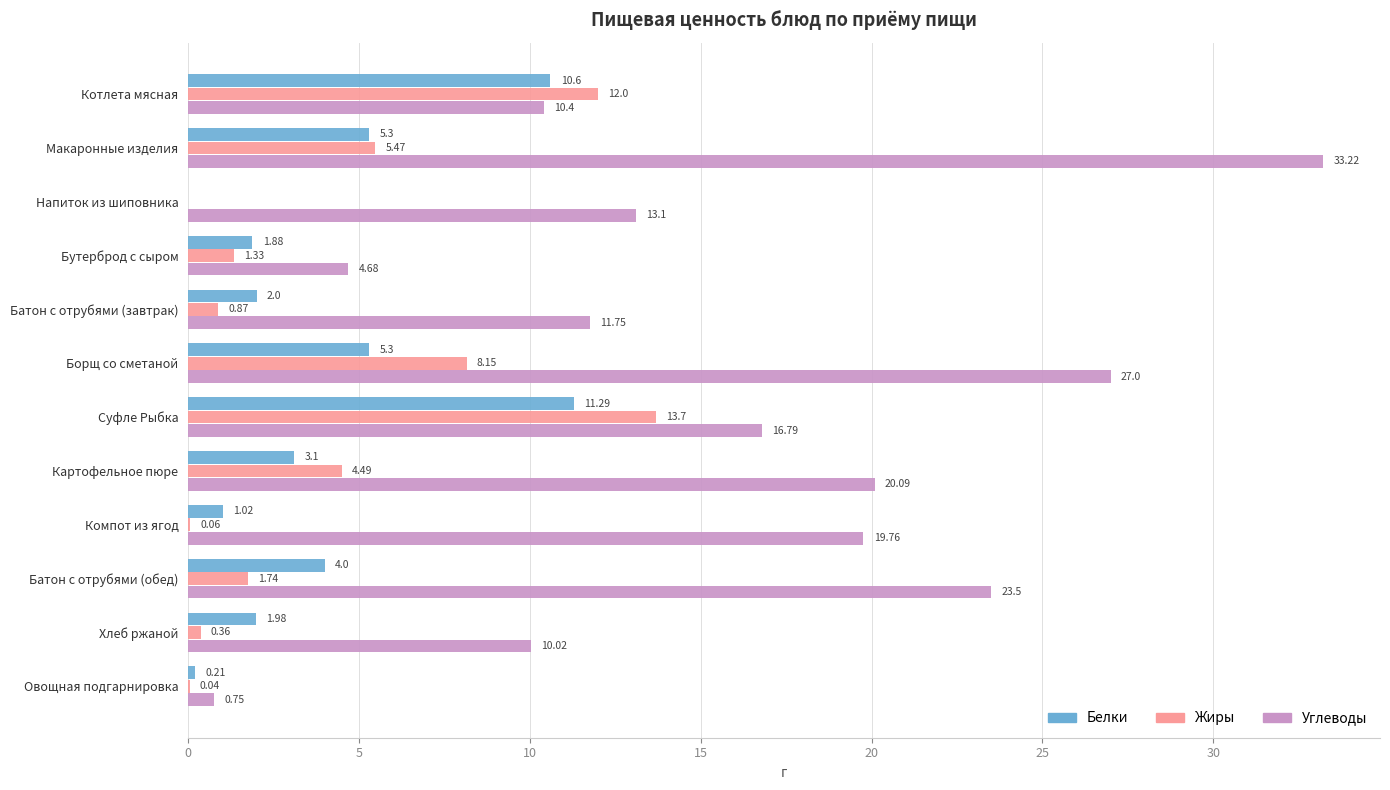

What are all the series names shown in the legend?

Белки, Жиры, Углеводы